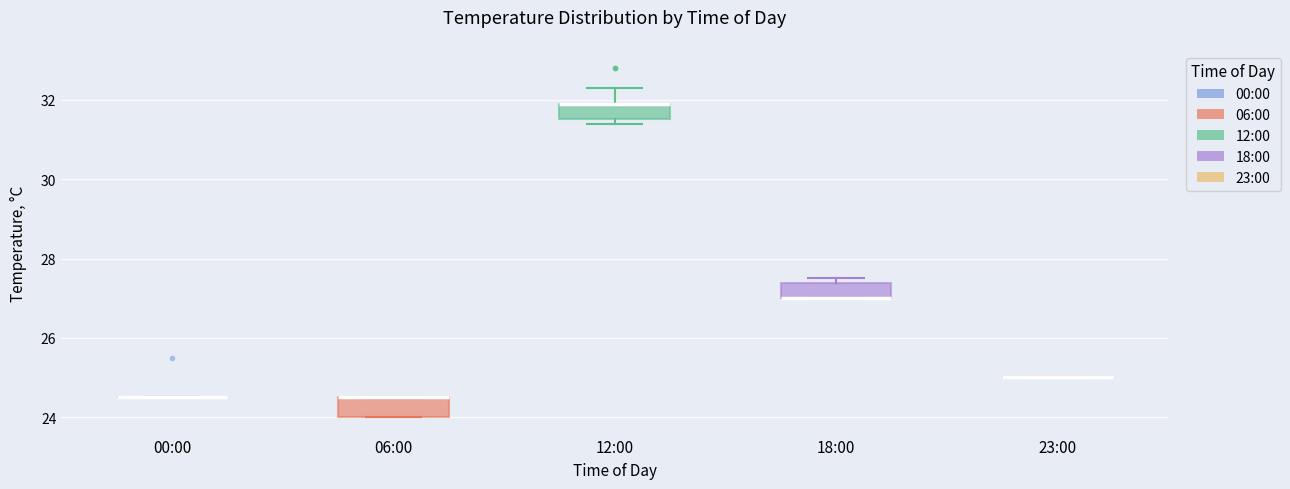

Where is the upper edge of the box for 06:00 on the y-axis? The values are not printed on the chart, so give them approximately, as read against the axis.

24.6